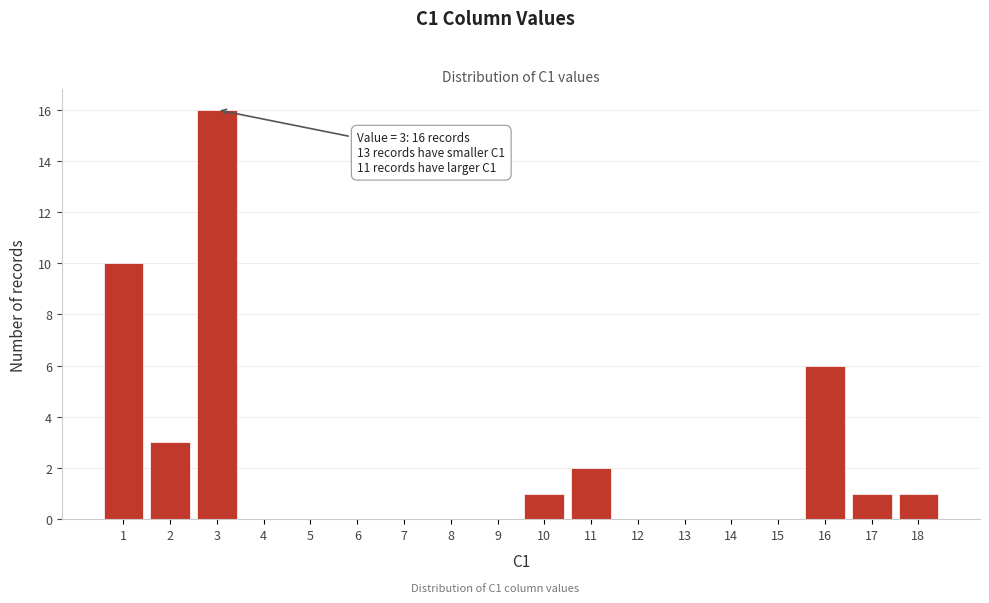

Reading left to right, extract all data points from this chart.

1=10	2=3	3=16	4=0	5=0	6=0	7=0	8=0	9=0	10=1	11=2	12=0	13=0	14=0	15=0	16=6	17=1	18=1